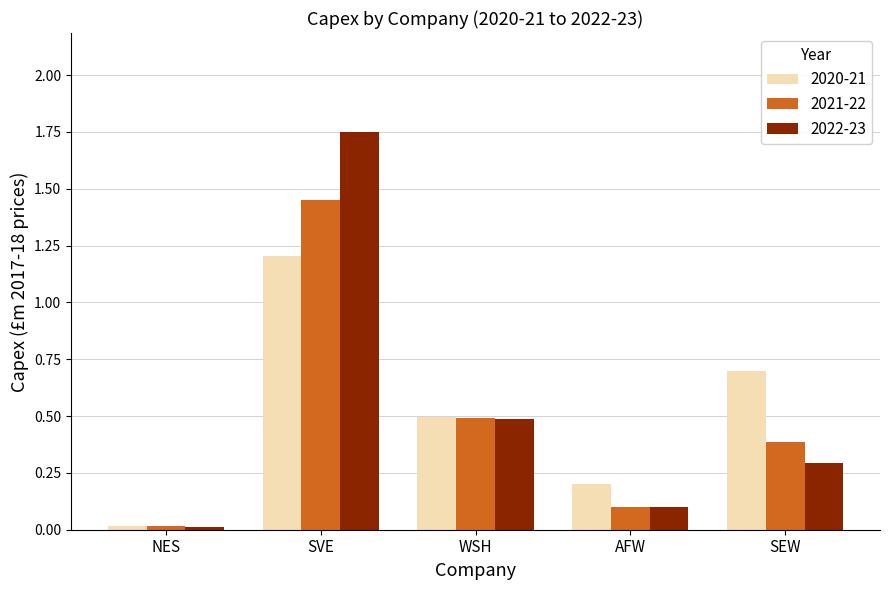

At how many categories does at least one series exceed 0?

5